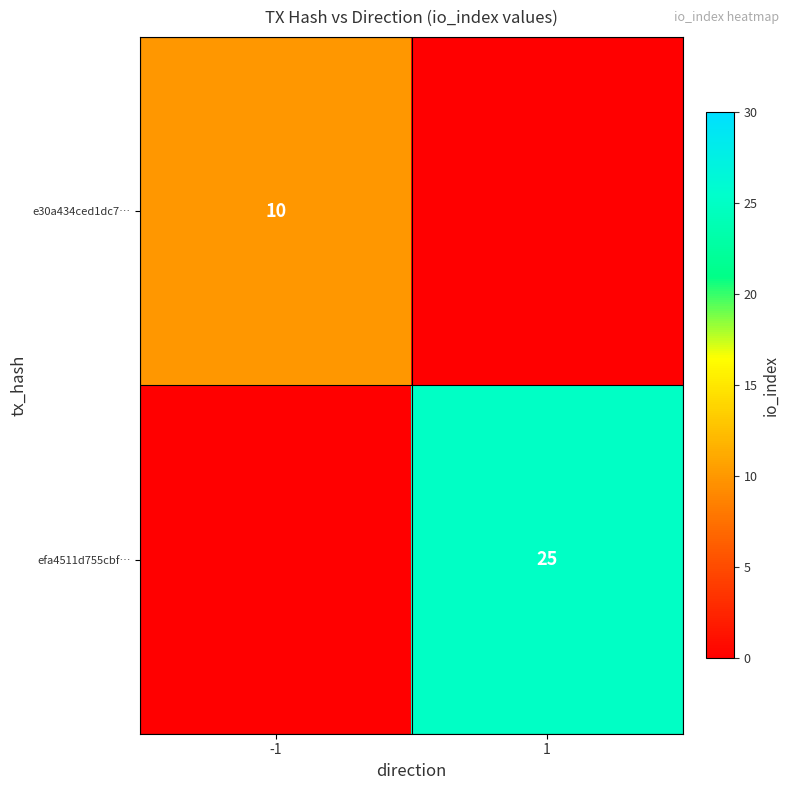

Is it true that efa4511d755cbf… equals 25 at 1?

True